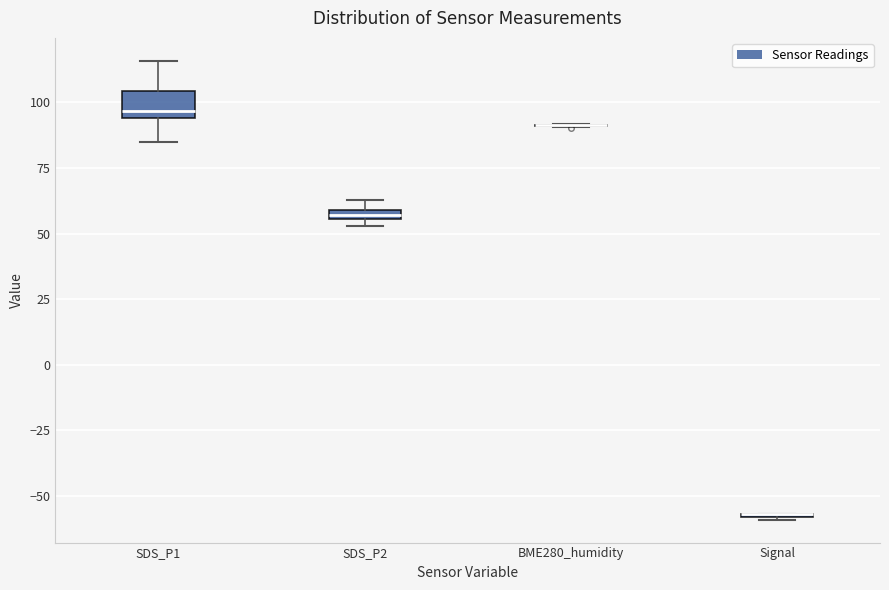

Where is the lower edge of the box for SDS_P2 on the y-axis? The values are not printed on the chart, so give them approximately, as read against the axis.

55